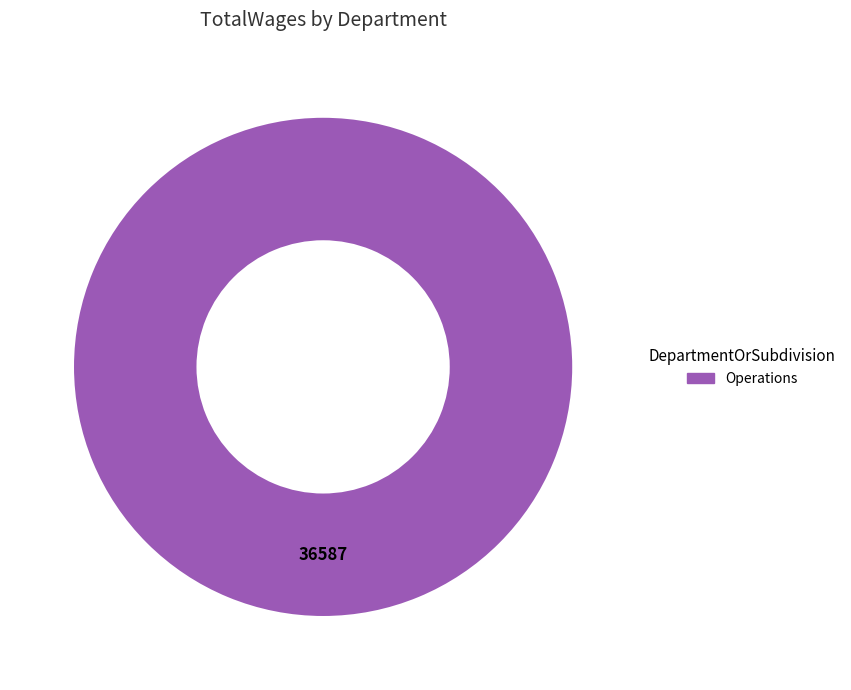

Is there any slice that represents more than half of the pie?

Yes